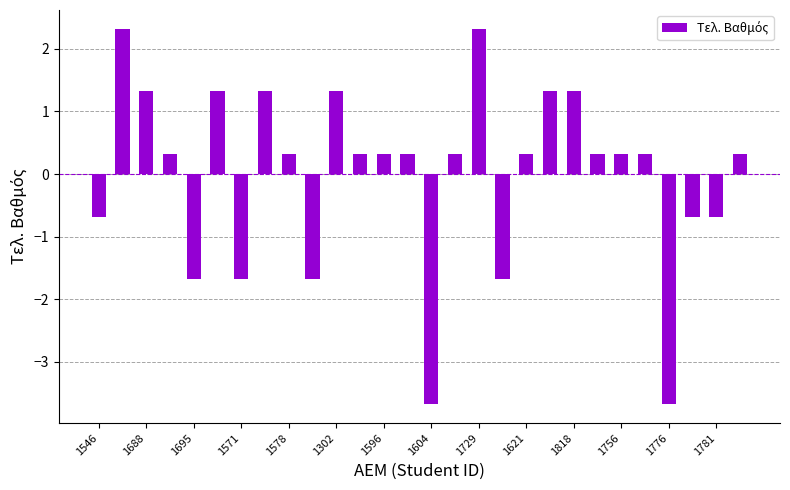

What is the maximum value shown in the chart?

2.3